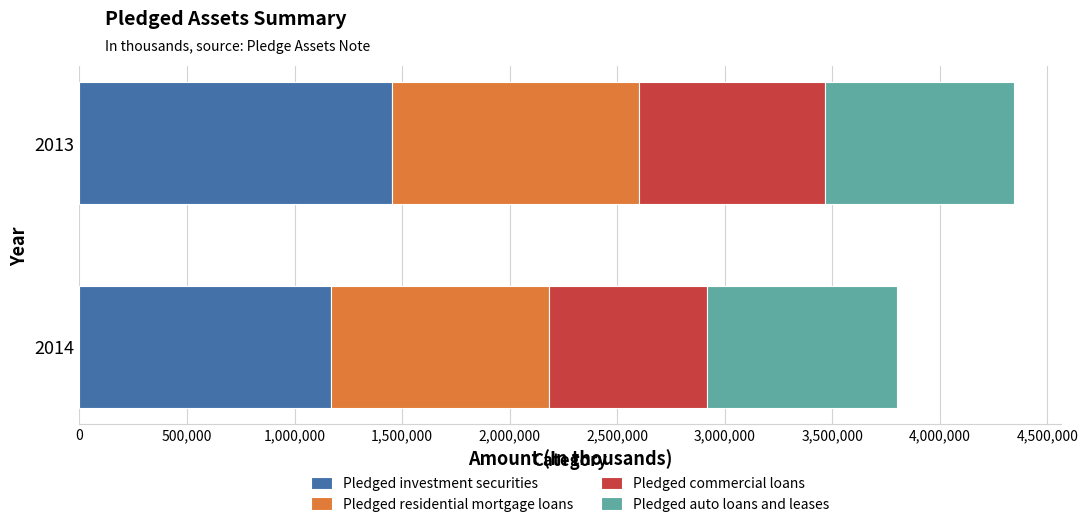

What is the total value across all series at 2014?

3802797